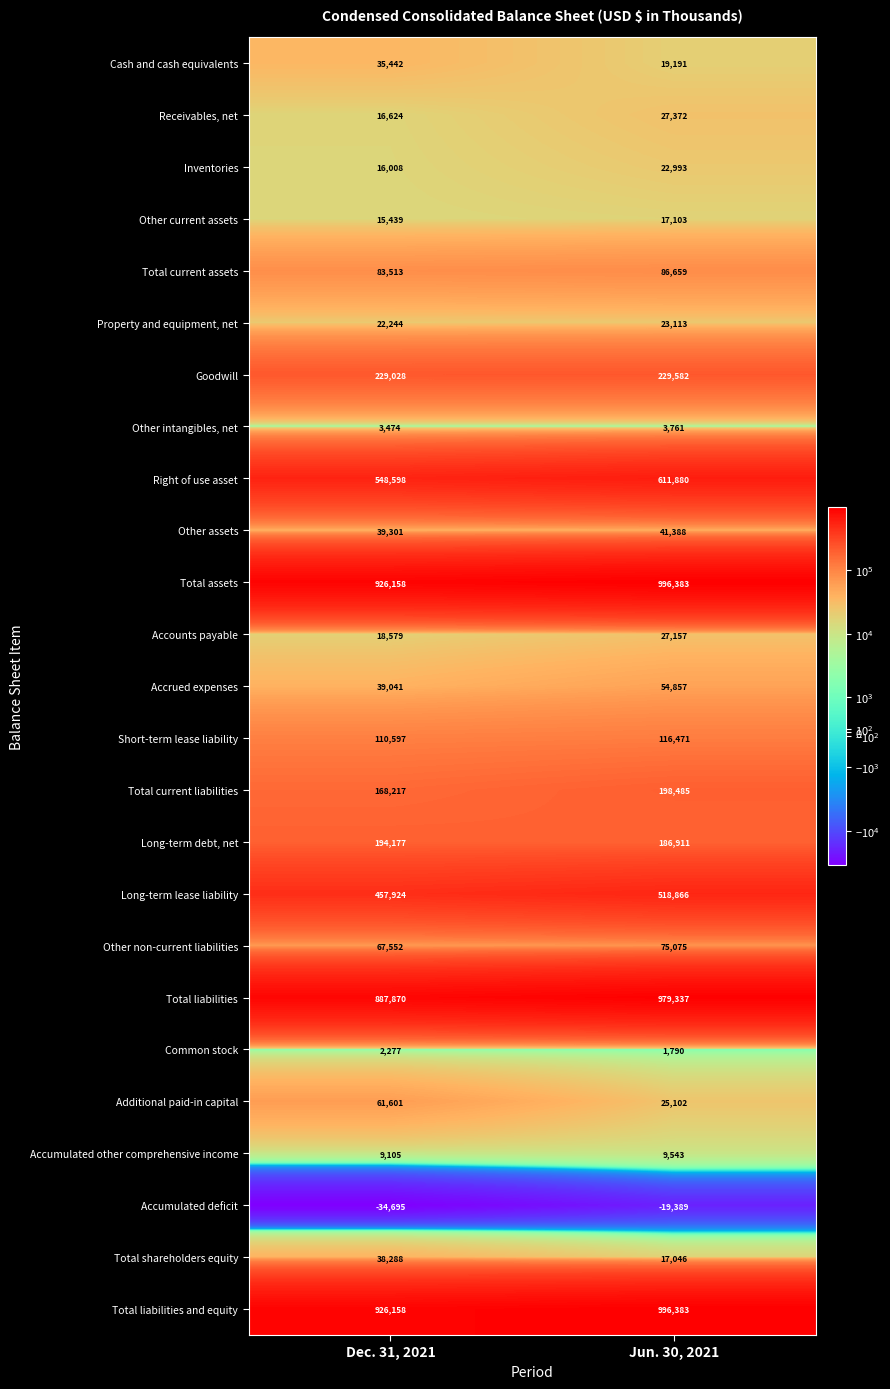

Which series changed the most between Dec. 31, 2021 and Jun. 30, 2021?

Total liabilities